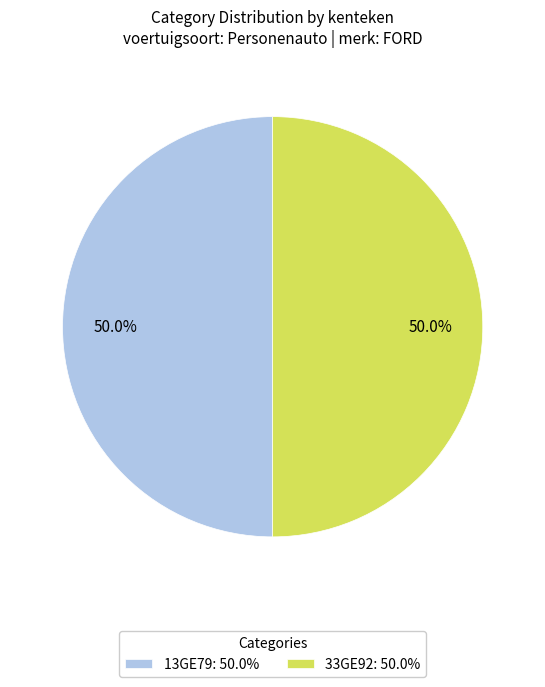

Is the sum of 13GE79: 50.0% and 33GE92: 50.0% greater than half?

Yes